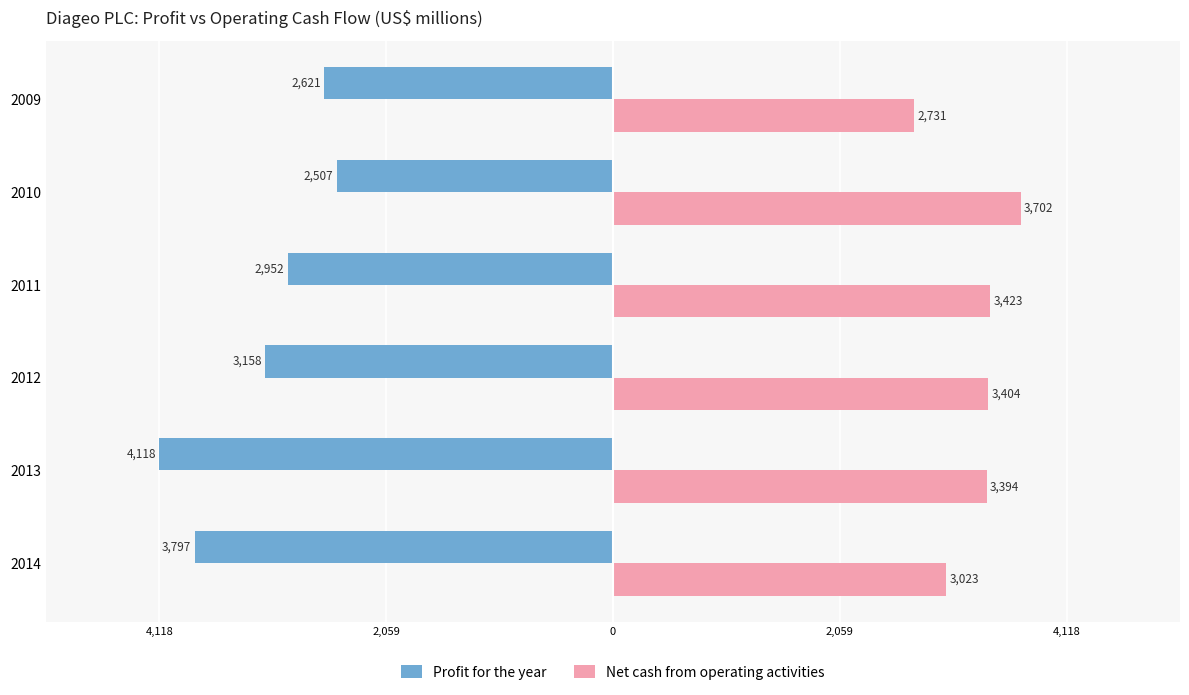

What are all the series names shown in the legend?

Profit for the year, Net cash from operating activities